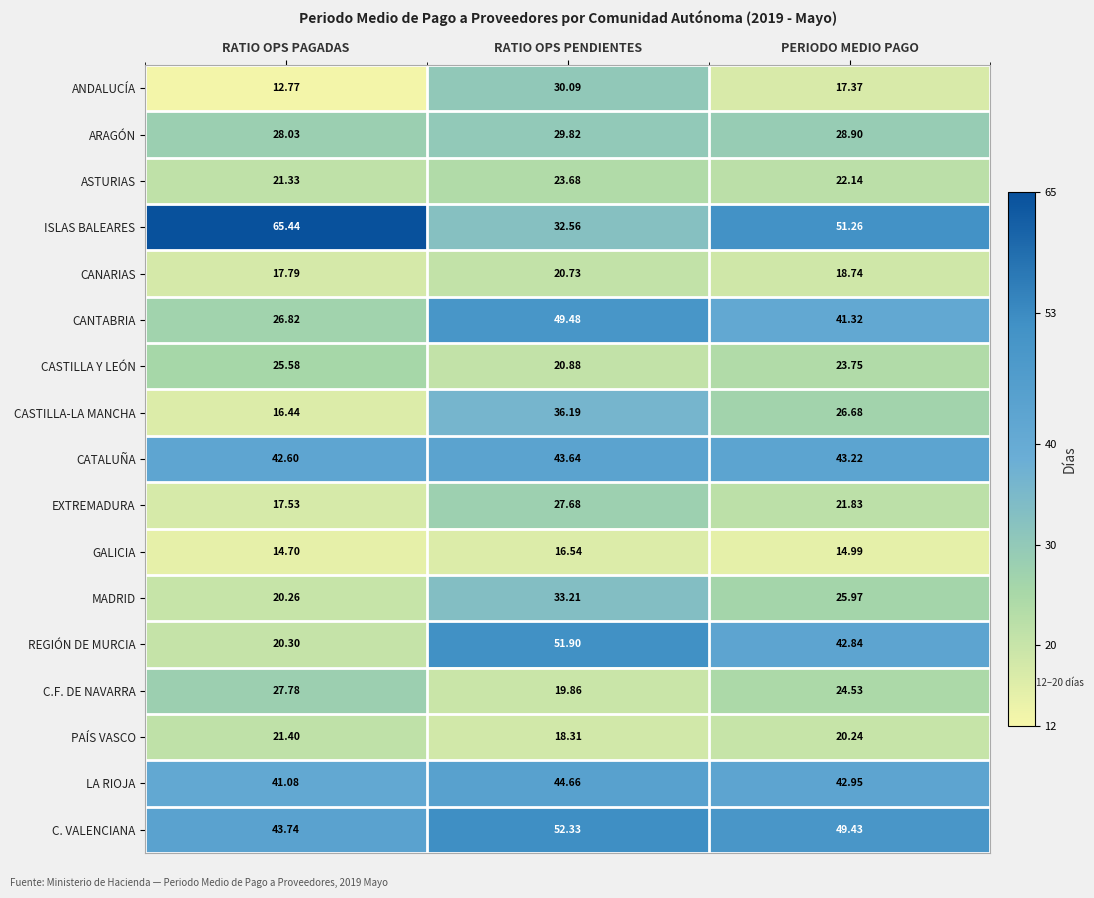

Count the number of categories in the chart.

3